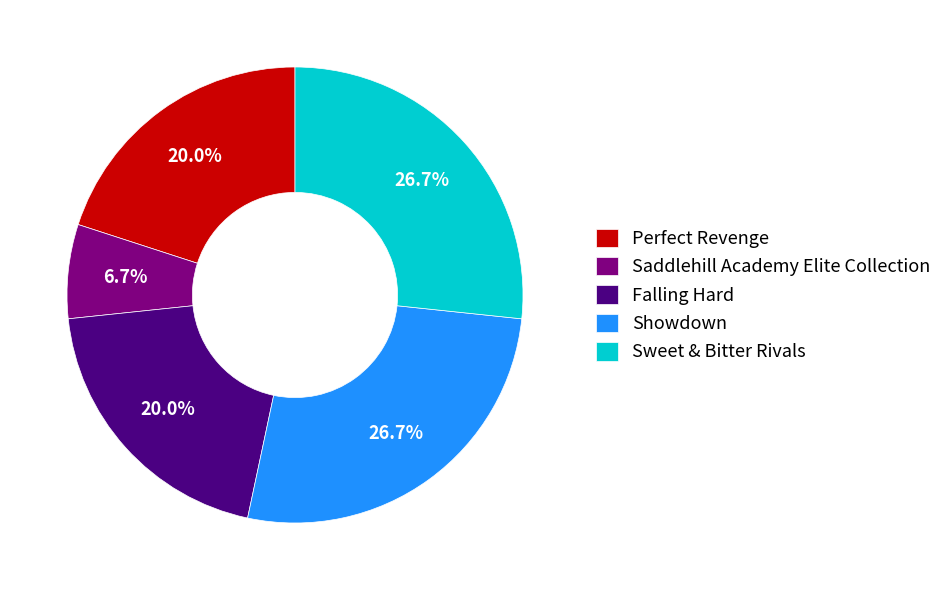

To the nearest percent, what percentage of the pie is Perfect Revenge?

20%